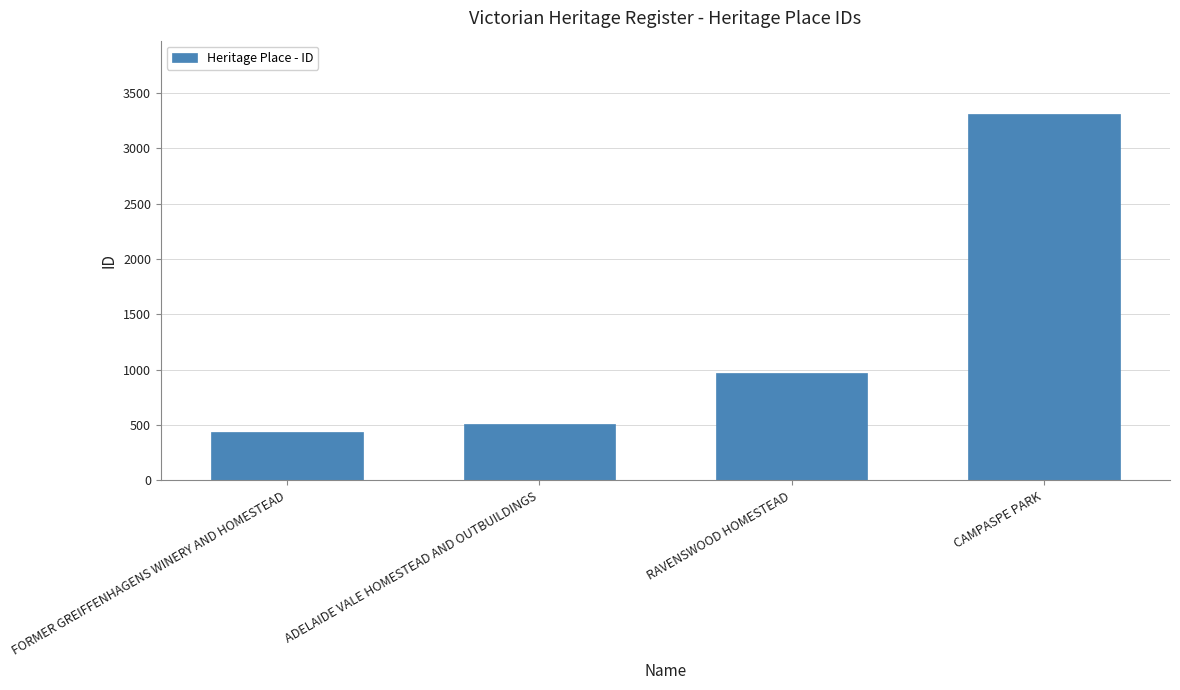

What is the difference between the maximum and minimum values?

2873